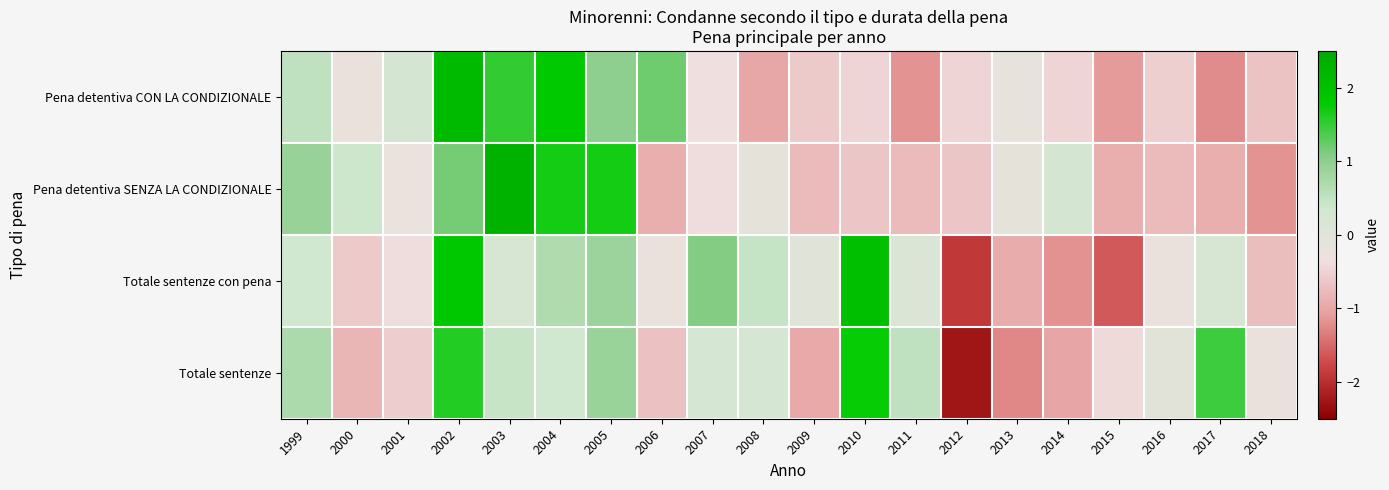

Count the number of data series in this chart.

4